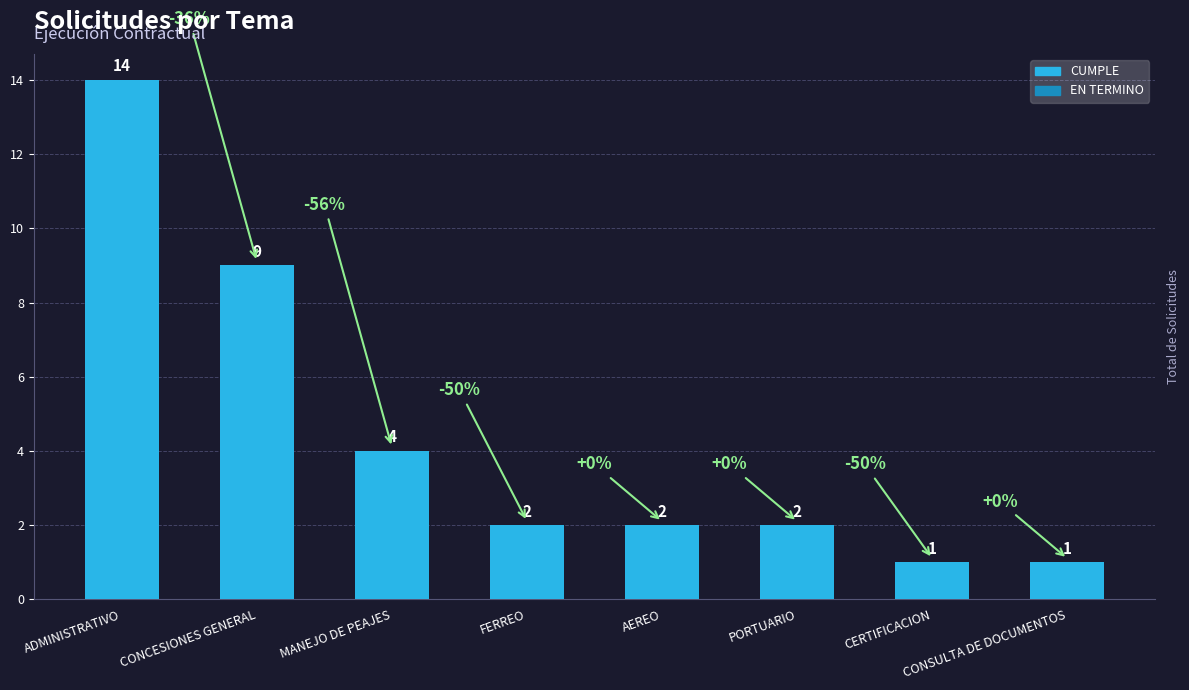

What is the label of the 6th bar from the left?

PORTUARIO